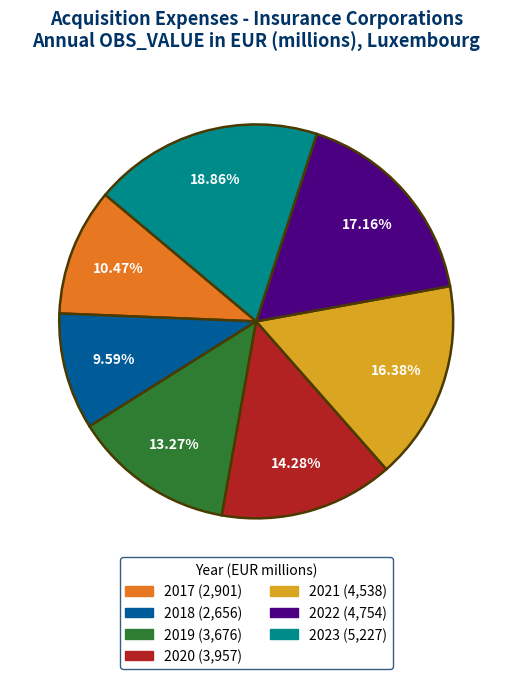

Which has a higher value, 2018 or 2017?

2017